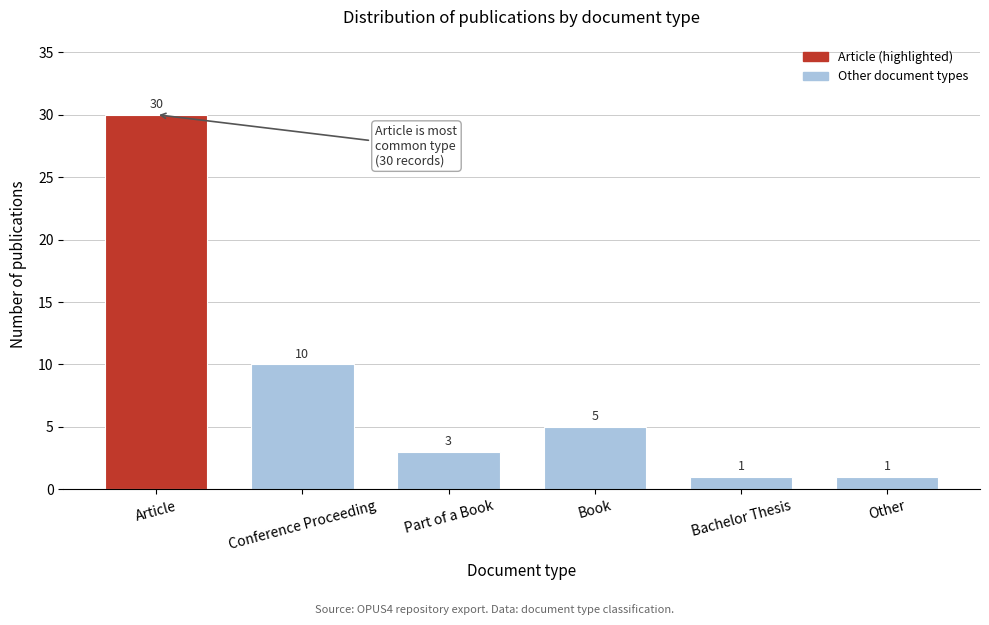

Reading left to right, list all the values displayed in this chart.

30	10	3	5	1	1